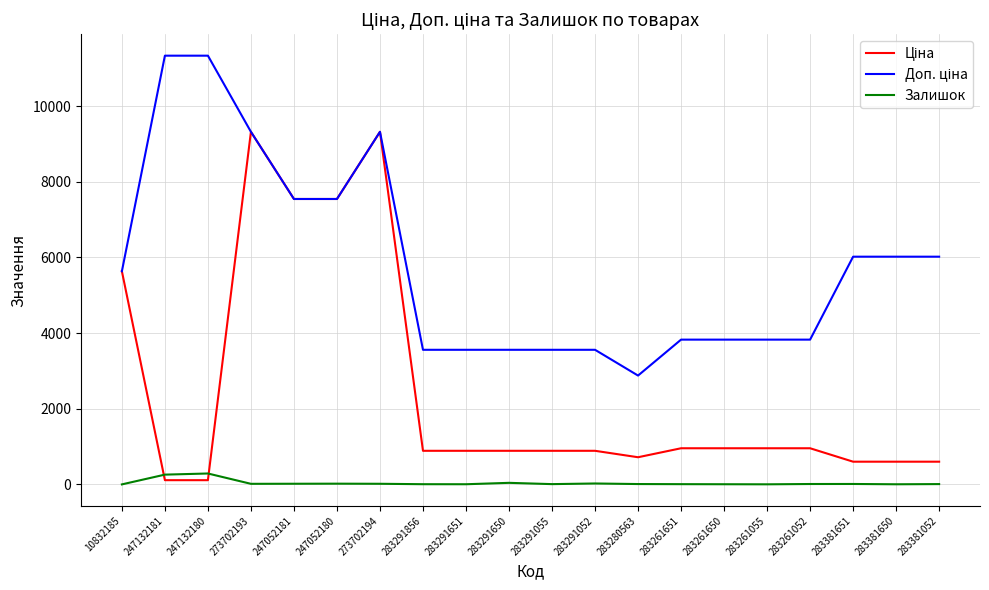

True or false: Залишок has a value of 8.0 at 283261651.

True